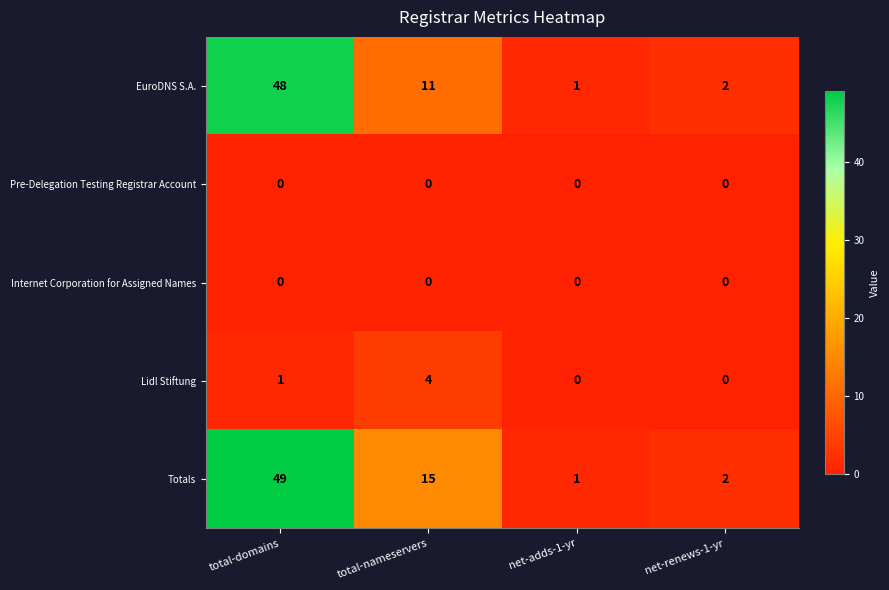

Reading right to left, what are all the values shown in this chart?

EuroDNS S.A.: net-renews-1-yr=2	net-adds-1-yr=1	total-nameservers=11	total-domains=48
Pre-Delegation Testing Registrar Account: net-renews-1-yr=0	net-adds-1-yr=0	total-nameservers=0	total-domains=0
Internet Corporation for Assigned Names: net-renews-1-yr=0	net-adds-1-yr=0	total-nameservers=0	total-domains=0
Lidl Stiftung: net-renews-1-yr=0	net-adds-1-yr=0	total-nameservers=4	total-domains=1
Totals: net-renews-1-yr=2	net-adds-1-yr=1	total-nameservers=15	total-domains=49